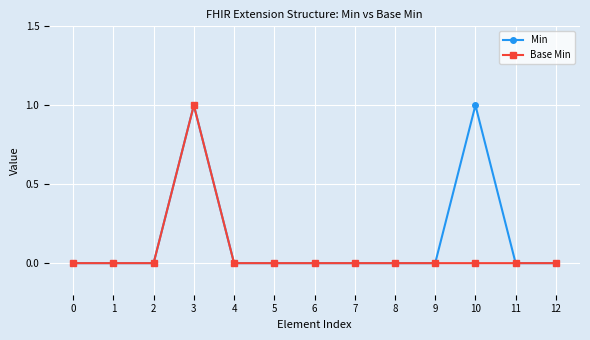

What is the value of the Base Min point at the 4th from the left?

1